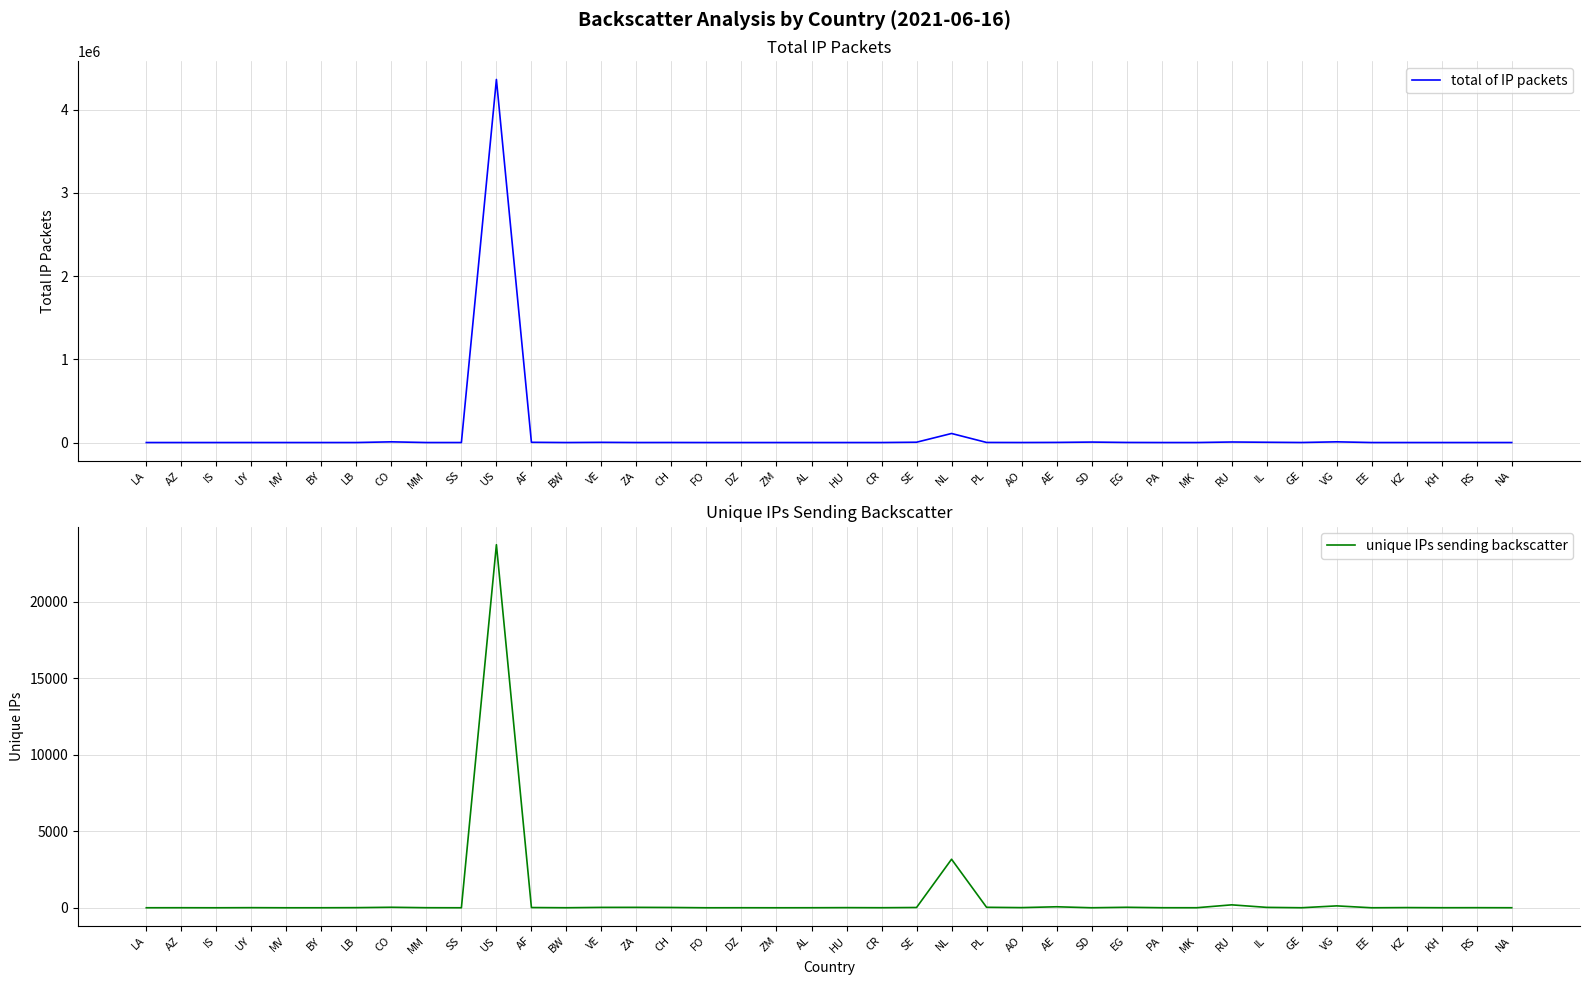

What is the spread (max minus min) of values at MV?

3